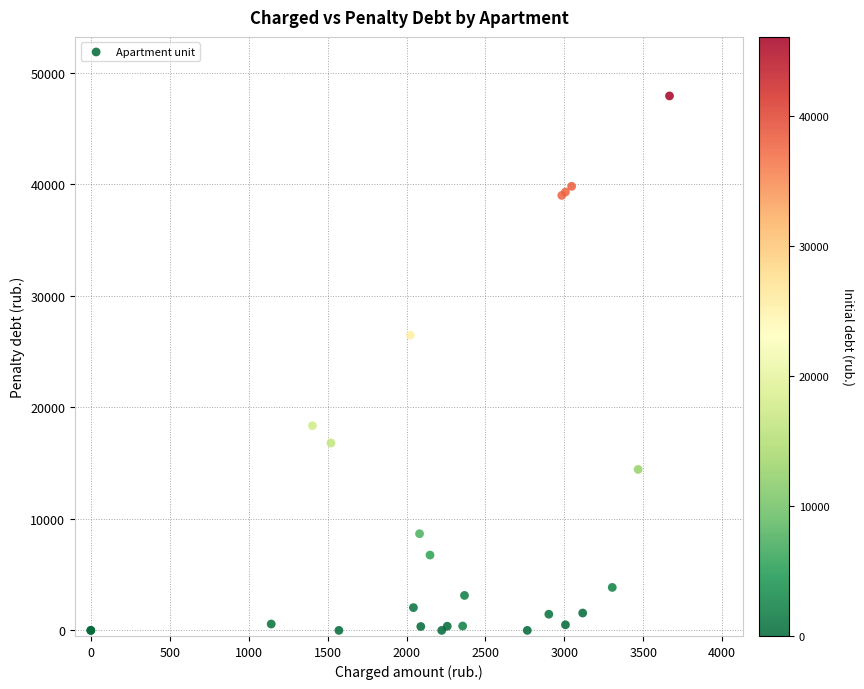

What Y value in the scatter plot is closest to 23964?

26462.7